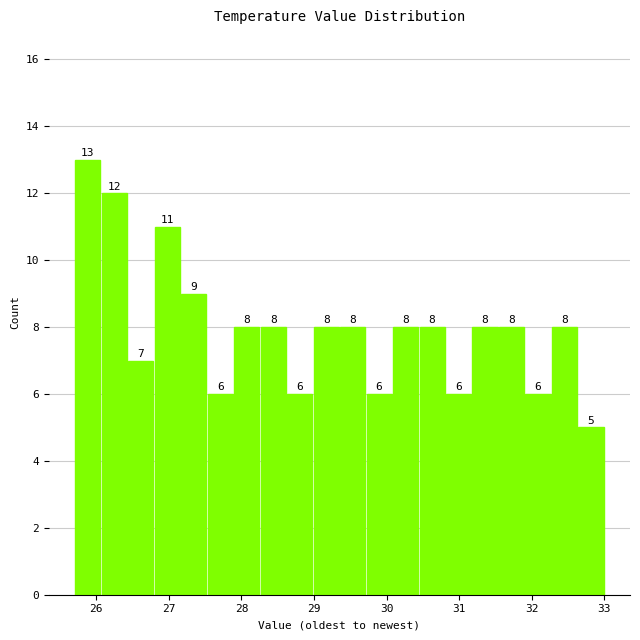

Around what value on the x-axis is the tallest bar? Give the approximate position of its centre, as read against the axis.

25.9